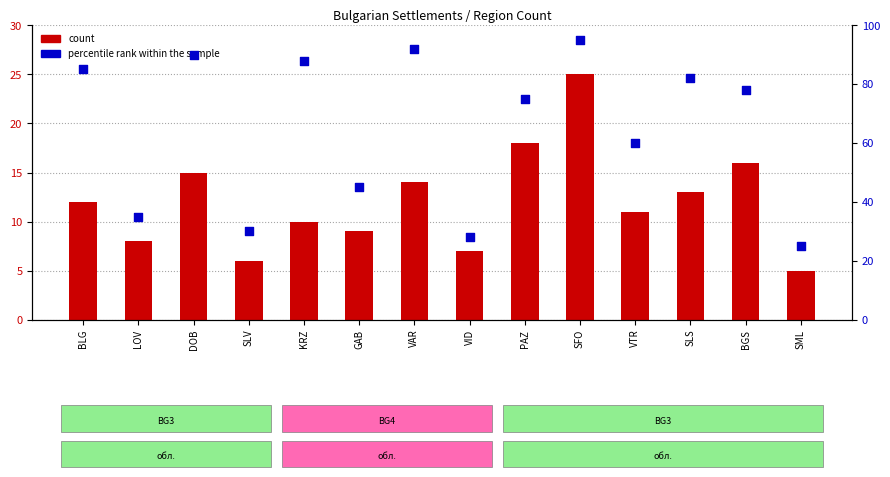

At how many categories does at least one series exceed 71?

8